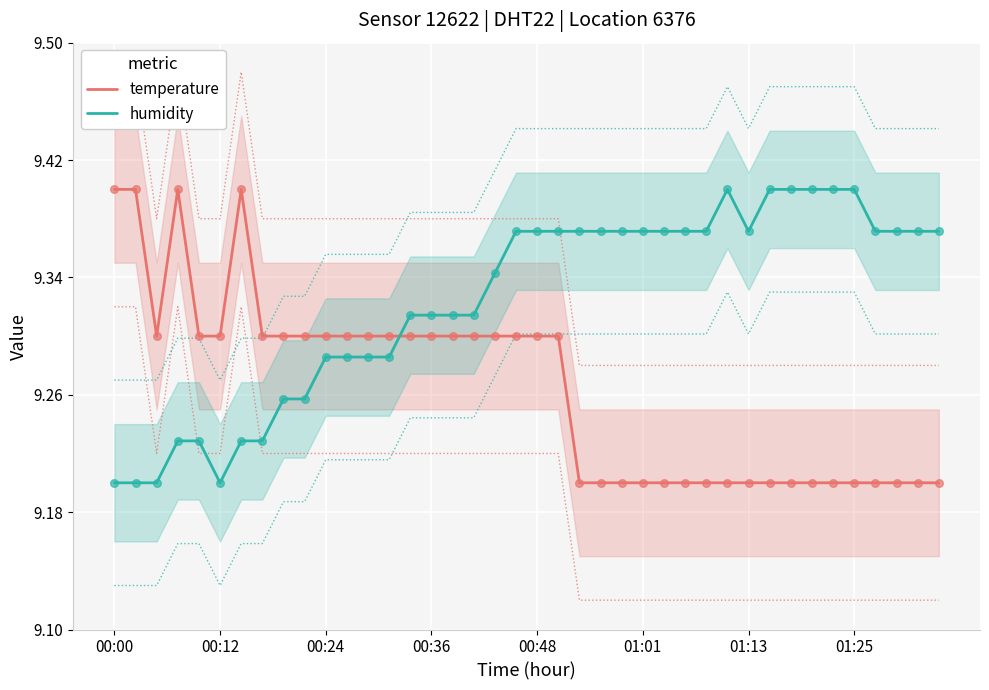

At which category is the sum across all series the highest?

19